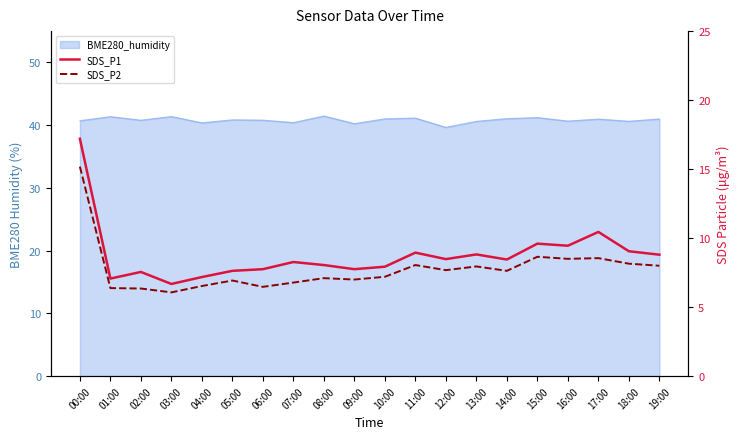

At which category does SDS_P2 reach its first local peak?

05:00